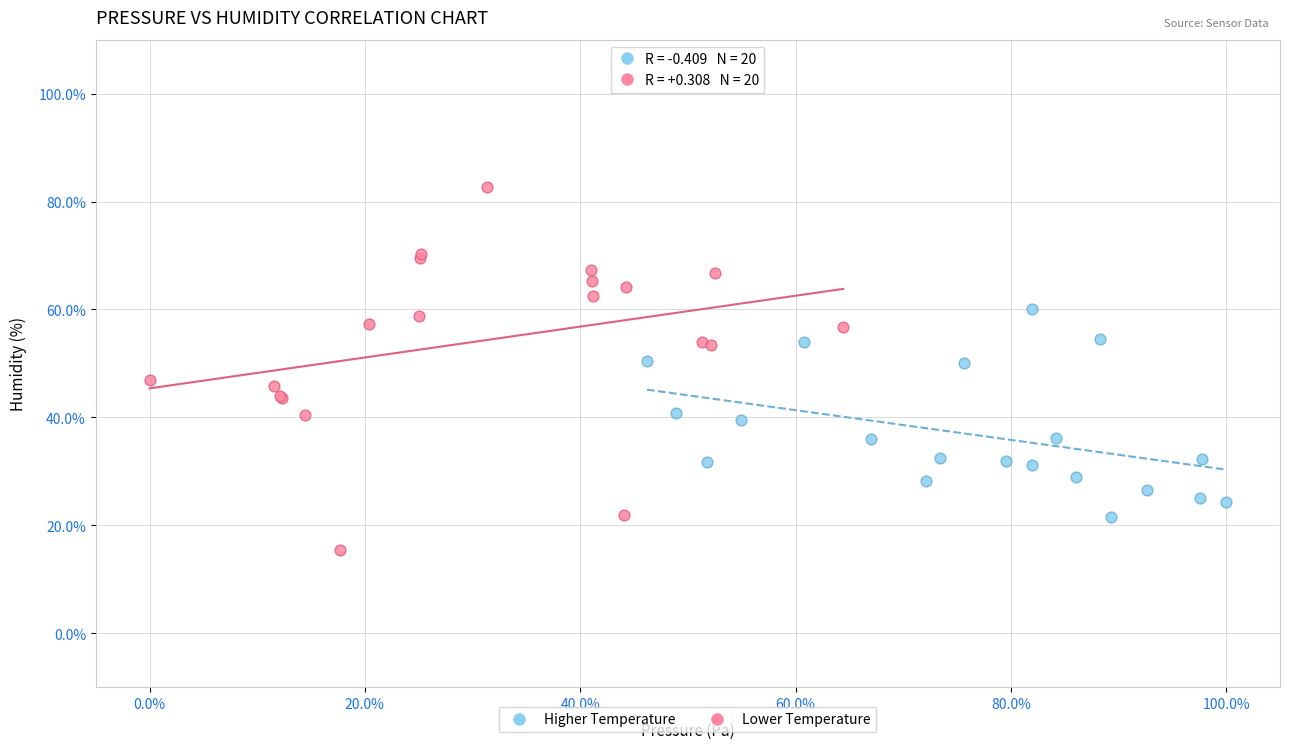

Which series reaches the minimum Y coordinate?

Lower Temperature